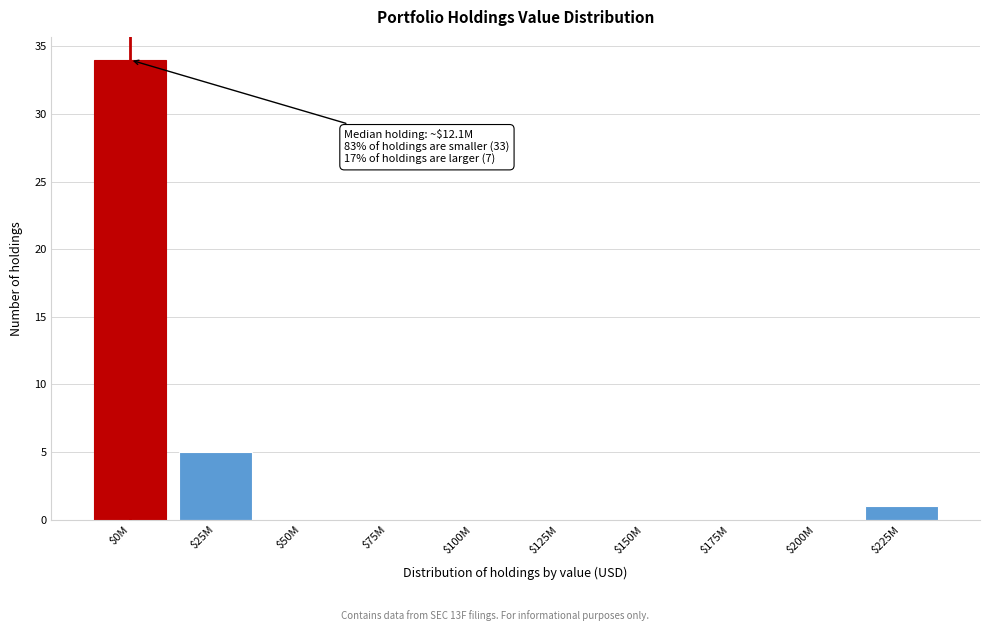

Where is the data nearest to the value 17?

$25M